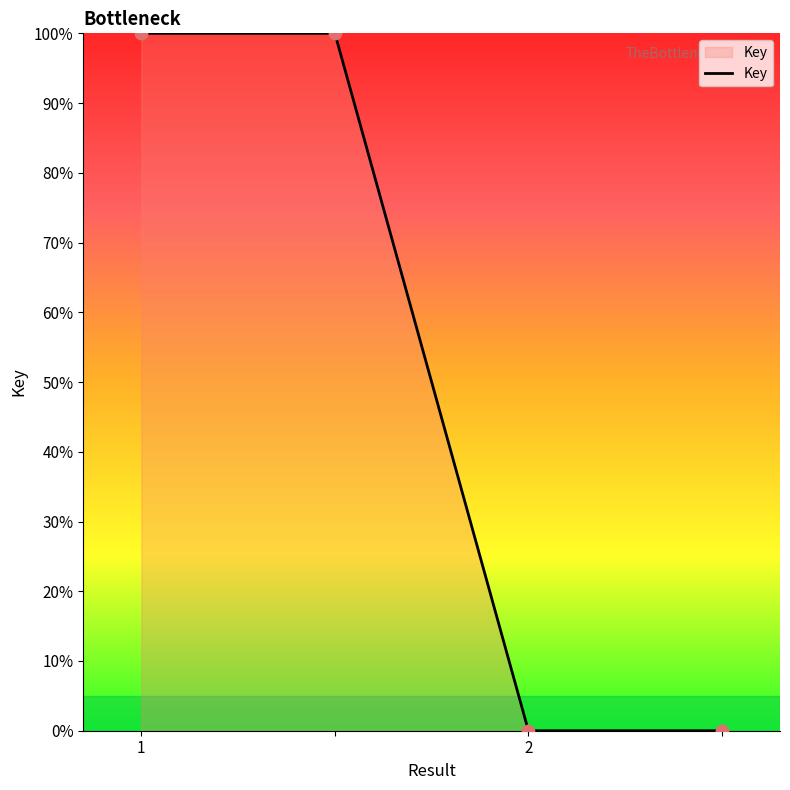

What is the average value?

50